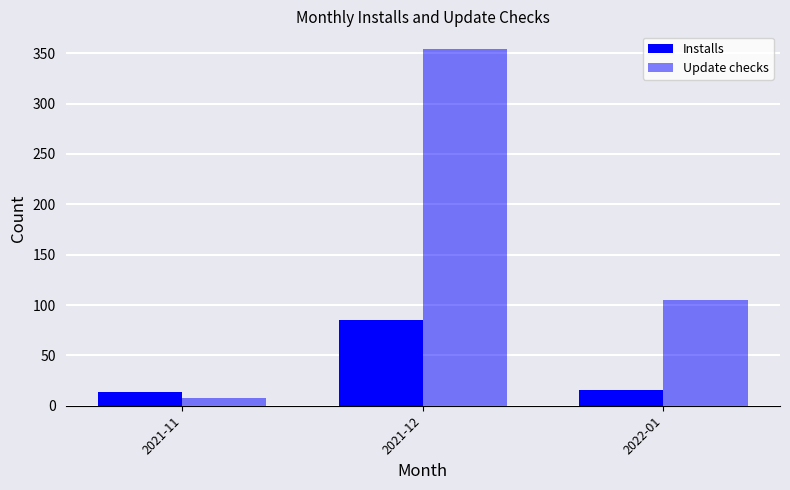

What is the label of the 1st bar from the right?

2022-01